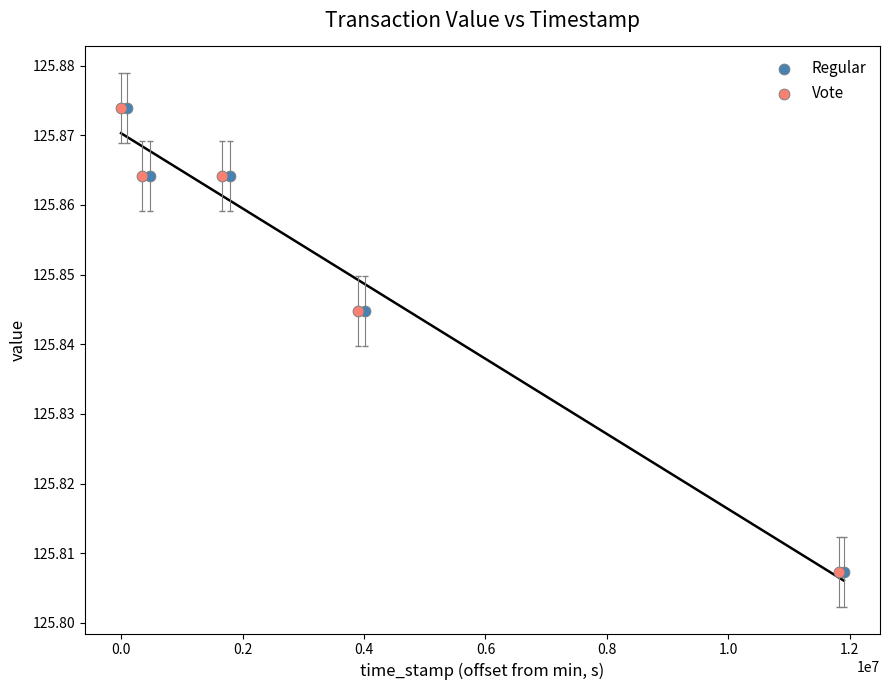

What are all the series names shown in the legend?

Regular, Vote